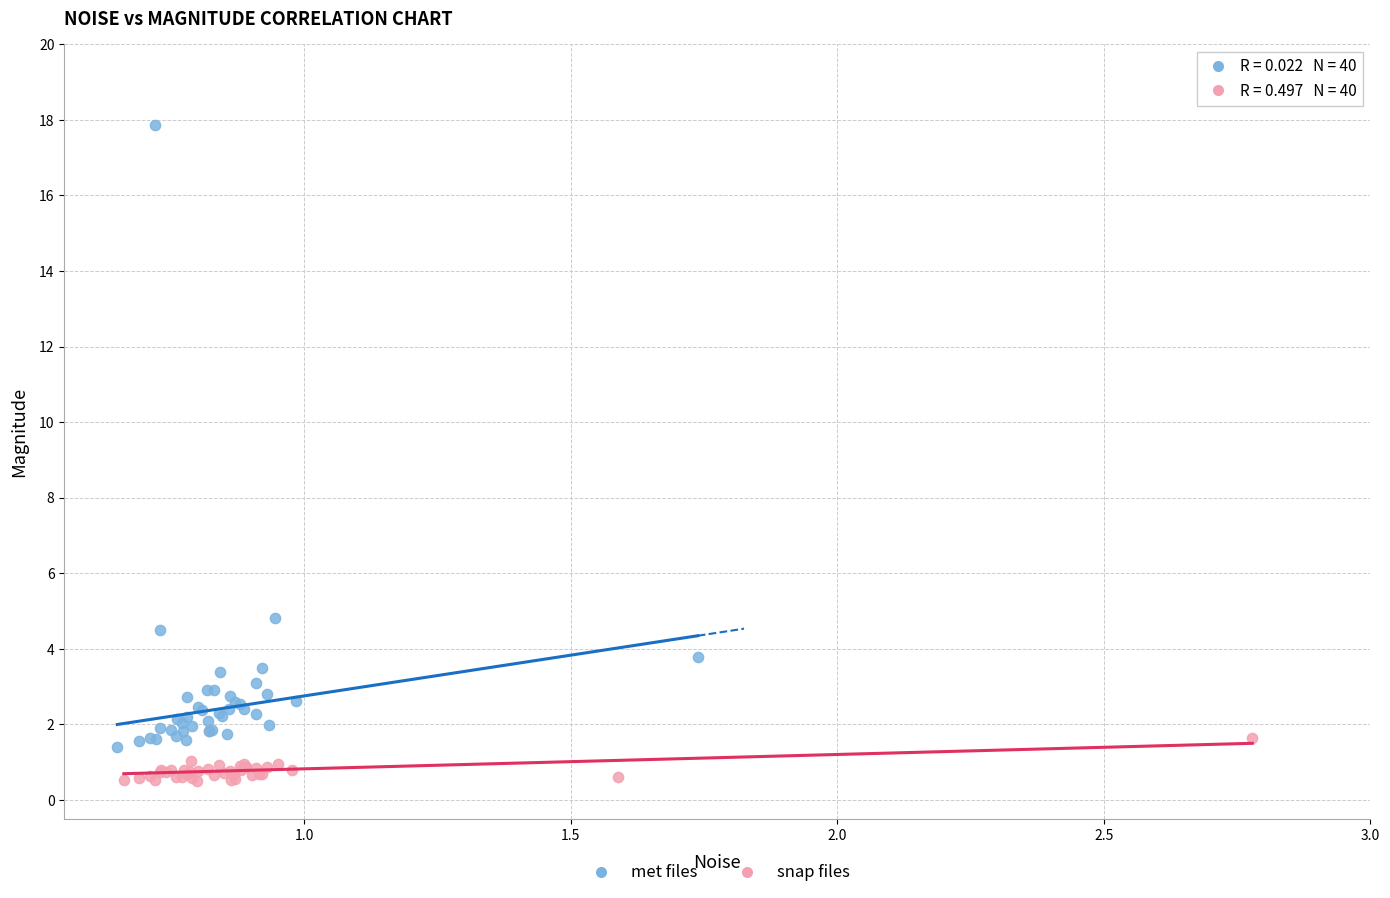

Which series reaches the maximum Y coordinate?

met files